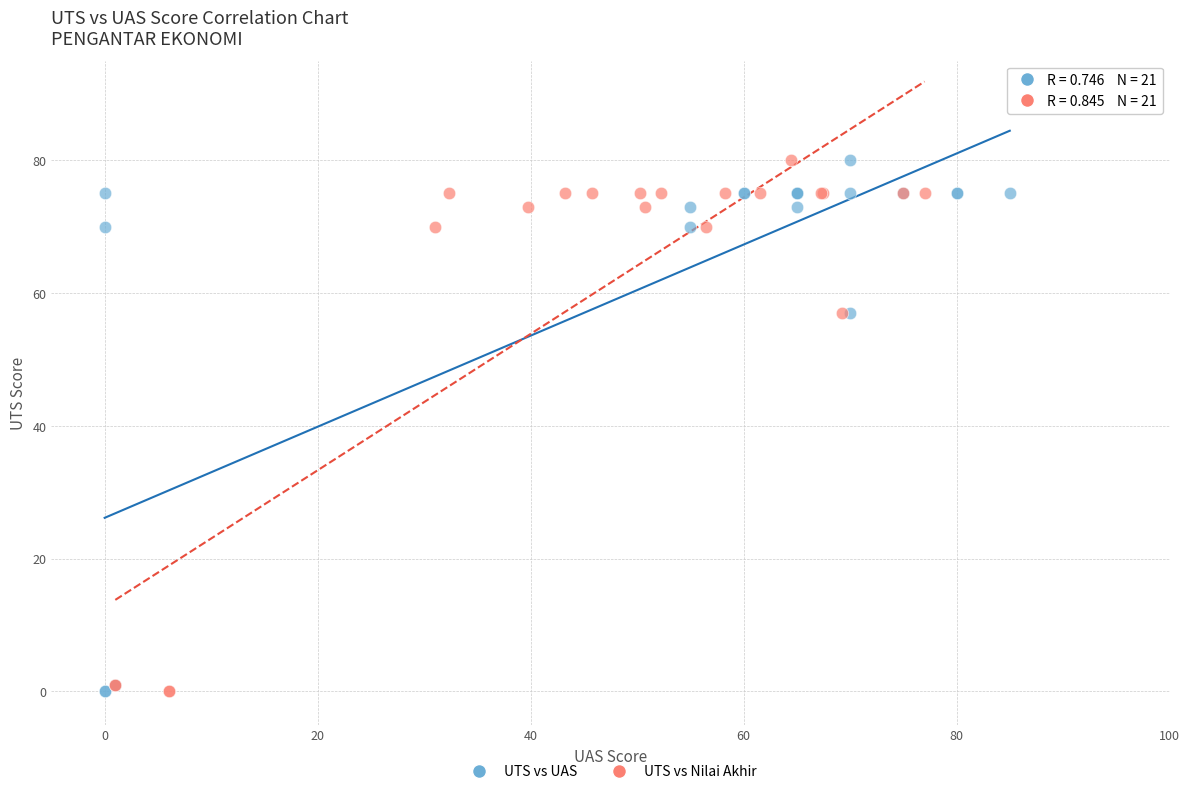

What are all the series names shown in the legend?

UTS vs UAS, UTS vs Nilai Akhir